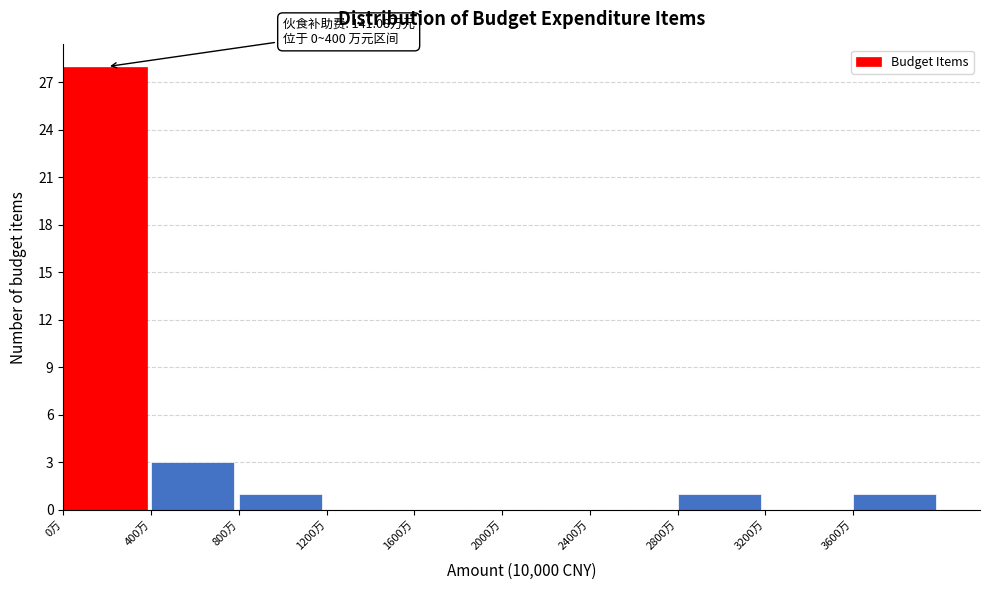

Over which range of the x-axis is the bar tallest?

0 to 400